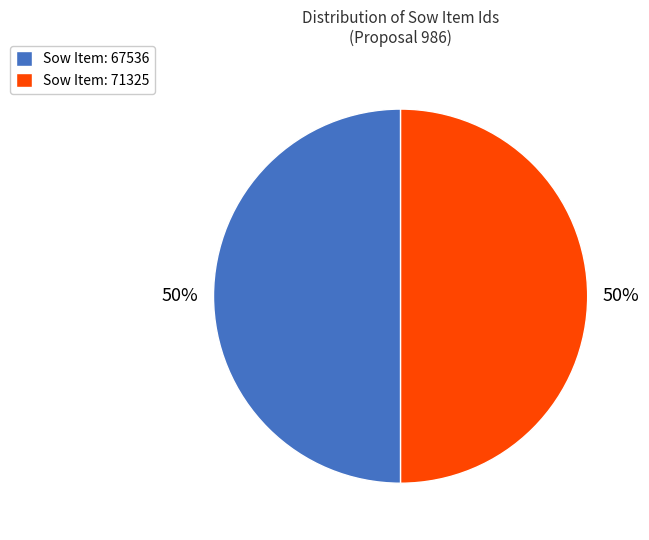

To the nearest percent, what portion does Sow Item: 71325 represent?

50%